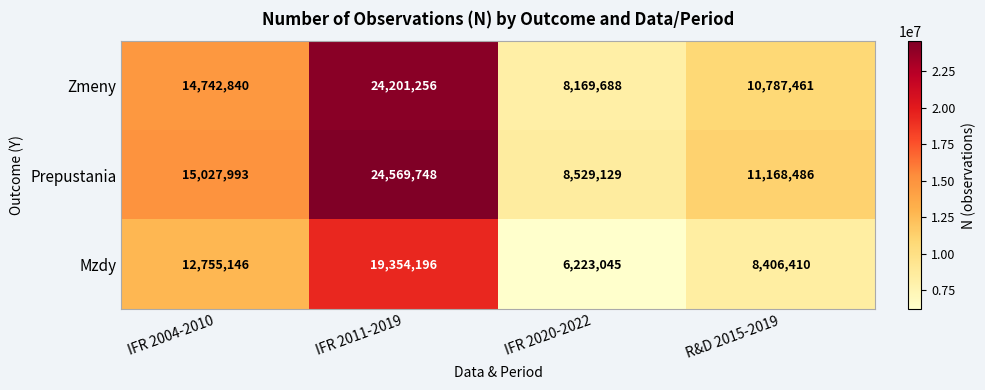

Is it true that Mzdy equals 8406410 at R&D 2015-2019?

True